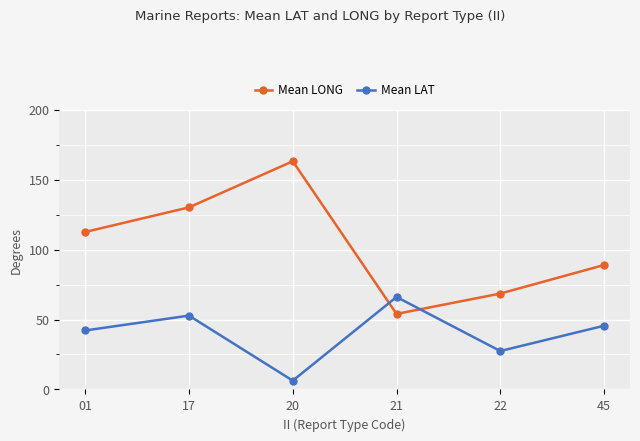

Is this an area chart (filled region under the line)?

No